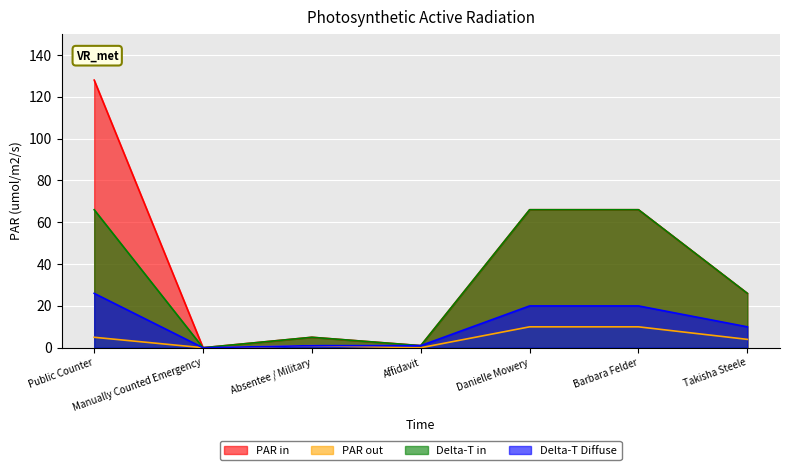

How many lines are shown in the chart?

4